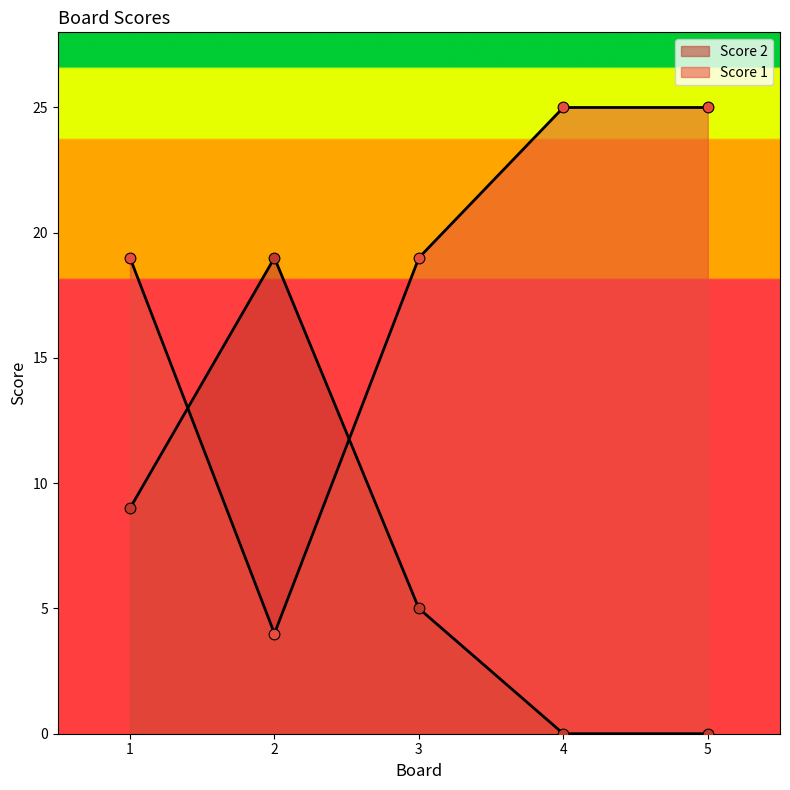

Which series contains the highest Y value?

Score 1